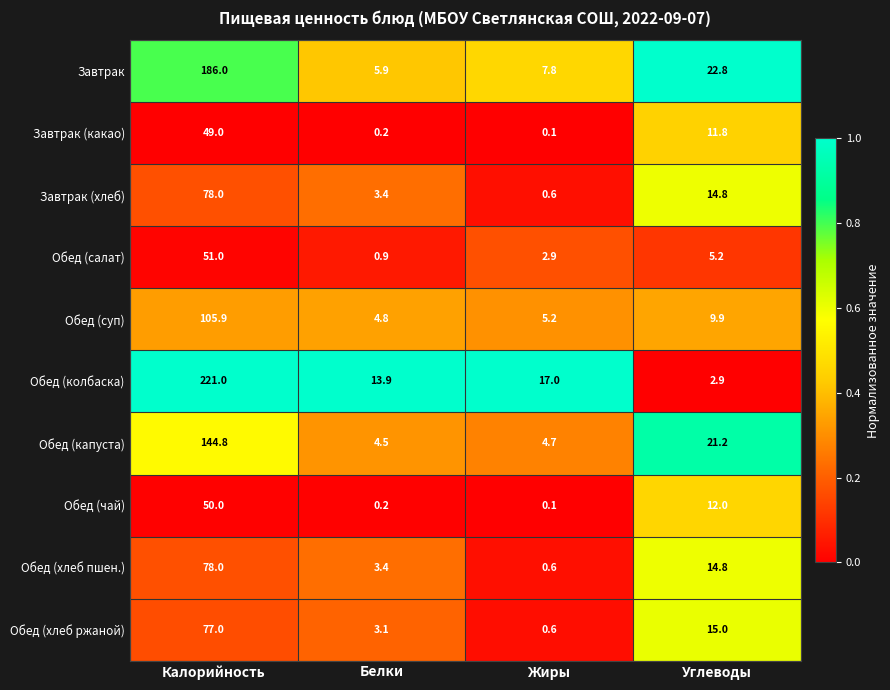

What is the difference between the maximum and minimum values in the Завтрак (хлеб) series?

77.4